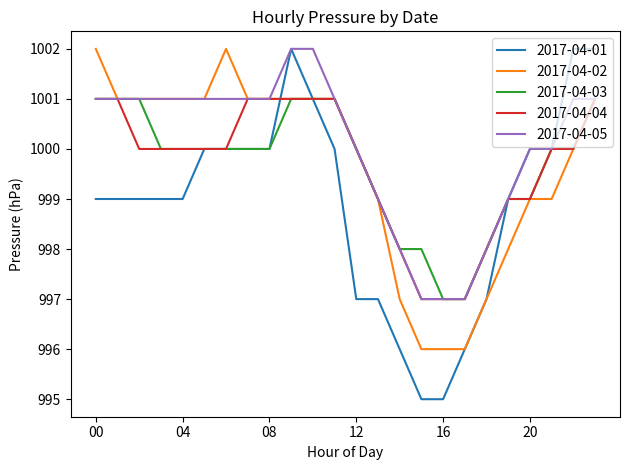

What is the maximum value for 2017-04-01?

1002